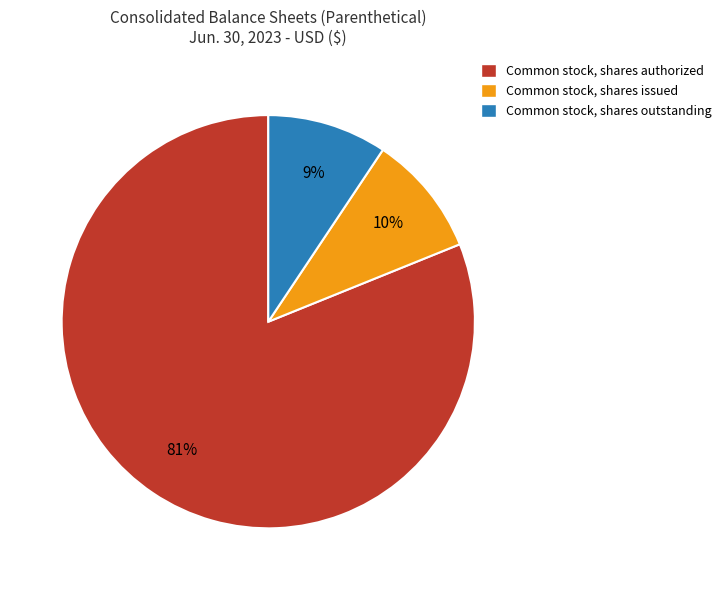

Which category accounts for the majority?

Common stock, shares authorized